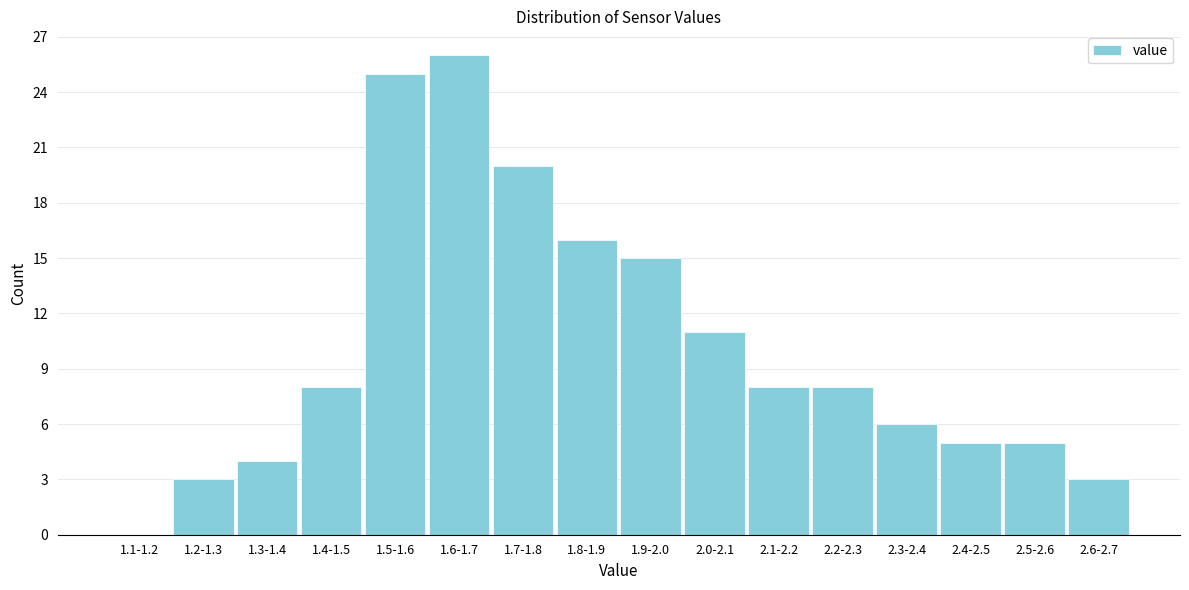

Reading left to right, extract all data points from this chart.

1.1-1.2=0	1.2-1.3=3	1.3-1.4=4	1.4-1.5=8	1.5-1.6=25	1.6-1.7=26	1.7-1.8=20	1.8-1.9=16	1.9-2.0=15	2.0-2.1=11	2.1-2.2=8	2.2-2.3=8	2.3-2.4=6	2.4-2.5=5	2.5-2.6=5	2.6-2.7=3